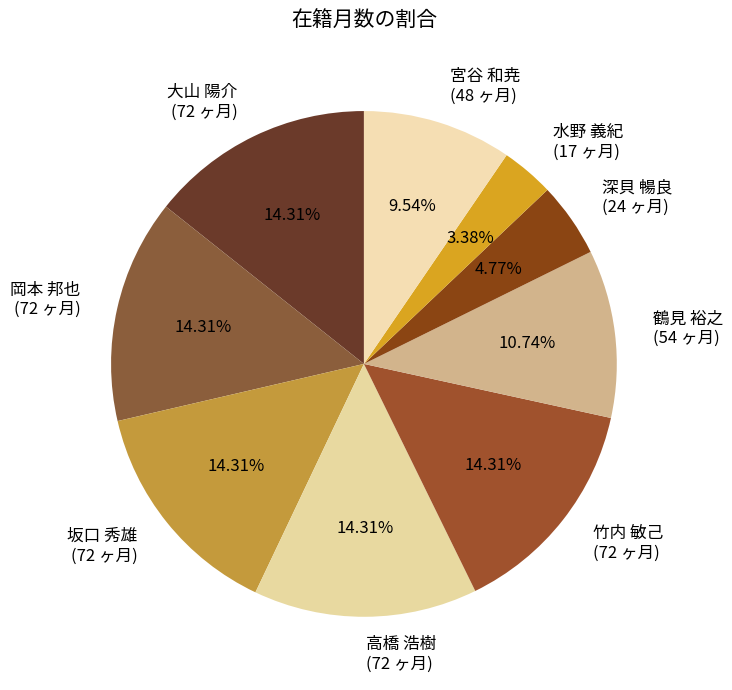

Is 岡本 邦也 the majority of the pie?

No